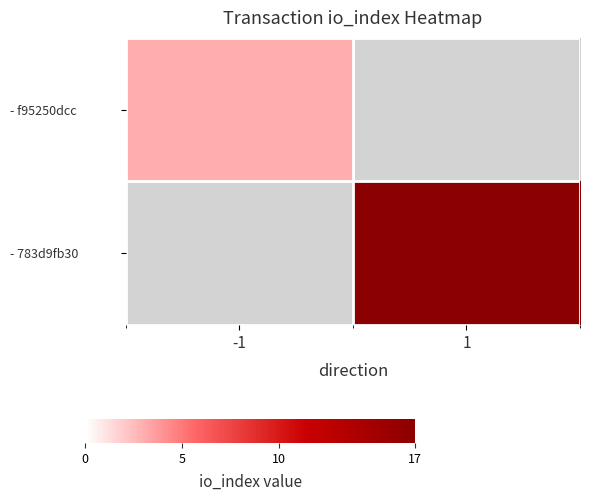

Rank the series by their maximum value, from lowest to highest.

- f95250dcc, - 783d9fb30